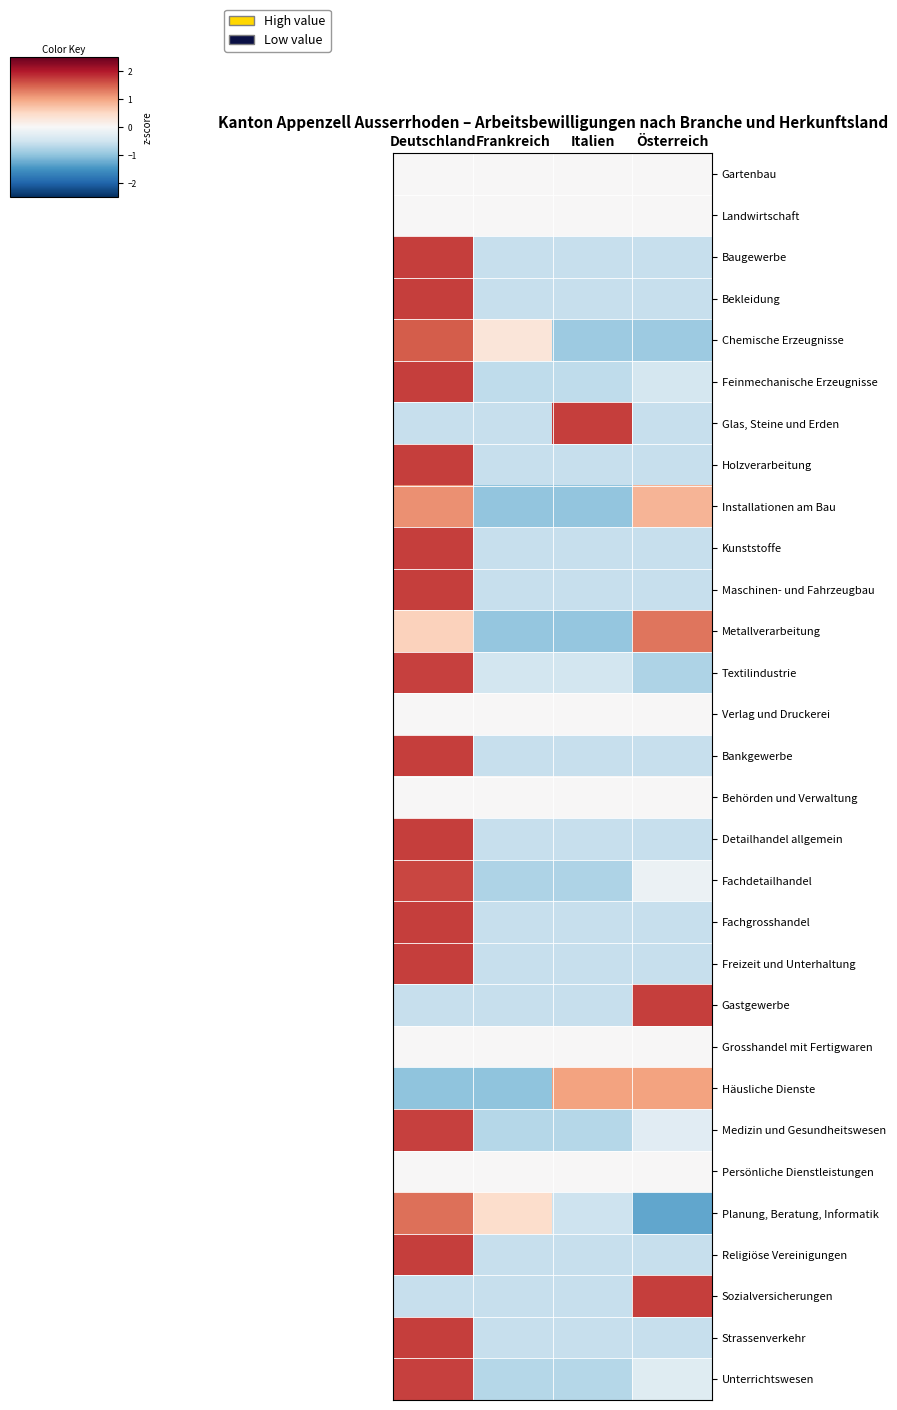

Reading left to right, what are all the values shown in this chart?

Gartenbau: Deutschland=0.0	Frankreich=0.0	Italien=0.0	Österreich=0.0
Landwirtschaft: Deutschland=0.0	Frankreich=0.0	Italien=0.0	Österreich=0.0
Baugewerbe: Deutschland=1.7	Frankreich=-0.6	Italien=-0.6	Österreich=-0.6
Bekleidung: Deutschland=1.7	Frankreich=-0.6	Italien=-0.6	Österreich=-0.6
Chemische Erzeugnisse: Deutschland=1.5	Frankreich=0.3	Italien=-0.9	Österreich=-0.9
Feinmechanische Erzeugnisse: Deutschland=1.7	Frankreich=-0.6	Italien=-0.6	Österreich=-0.4
Glas, Steine und Erden: Deutschland=-0.6	Frankreich=-0.6	Italien=1.7	Österreich=-0.6
Holzverarbeitung: Deutschland=1.7	Frankreich=-0.6	Italien=-0.6	Österreich=-0.6
Installationen am Bau: Deutschland=1.1	Frankreich=-1.0	Italien=-1.0	Österreich=0.9
Kunststoffe: Deutschland=1.7	Frankreich=-0.6	Italien=-0.6	Österreich=-0.6
Maschinen- und Fahrzeugbau: Deutschland=1.7	Frankreich=-0.6	Italien=-0.6	Österreich=-0.6
Metallverarbeitung: Deutschland=0.6	Frankreich=-1.0	Italien=-1.0	Österreich=1.3
Textilindustrie: Deutschland=1.7	Frankreich=-0.5	Italien=-0.5	Österreich=-0.8
Verlag und Druckerei: Deutschland=0.0	Frankreich=0.0	Italien=0.0	Österreich=0.0
Bankgewerbe: Deutschland=1.7	Frankreich=-0.6	Italien=-0.6	Österreich=-0.6
Behörden und Verwaltung: Deutschland=0.0	Frankreich=0.0	Italien=0.0	Österreich=0.0
Detailhandel allgemein: Deutschland=1.7	Frankreich=-0.6	Italien=-0.6	Österreich=-0.6
Fachdetailhandel: Deutschland=1.7	Frankreich=-0.8	Italien=-0.8	Österreich=-0.2
Fachgrosshandel: Deutschland=1.7	Frankreich=-0.6	Italien=-0.6	Österreich=-0.6
Freizeit und Unterhaltung: Deutschland=1.7	Frankreich=-0.6	Italien=-0.6	Österreich=-0.6
Gastgewerbe: Deutschland=-0.6	Frankreich=-0.6	Italien=-0.6	Österreich=1.7
Grosshandel mit Fertigwaren: Deutschland=0.0	Frankreich=0.0	Italien=0.0	Österreich=0.0
Häusliche Dienste: Deutschland=-1.0	Frankreich=-1.0	Italien=1.0	Österreich=1.0
Medizin und Gesundheitswesen: Deutschland=1.7	Frankreich=-0.7	Italien=-0.7	Österreich=-0.3
Persönliche Dienstleistungen: Deutschland=0.0	Frankreich=0.0	Italien=0.0	Österreich=0.0
Planung, Beratung, Informatik: Deutschland=1.4	Frankreich=0.4	Italien=-0.5	Österreich=-1.3
Religiöse Vereinigungen: Deutschland=1.7	Frankreich=-0.6	Italien=-0.6	Österreich=-0.6
Sozialversicherungen: Deutschland=-0.6	Frankreich=-0.6	Italien=-0.6	Österreich=1.7
Strassenverkehr: Deutschland=1.7	Frankreich=-0.6	Italien=-0.6	Österreich=-0.6
Unterrichtswesen: Deutschland=1.7	Frankreich=-0.7	Italien=-0.7	Österreich=-0.3